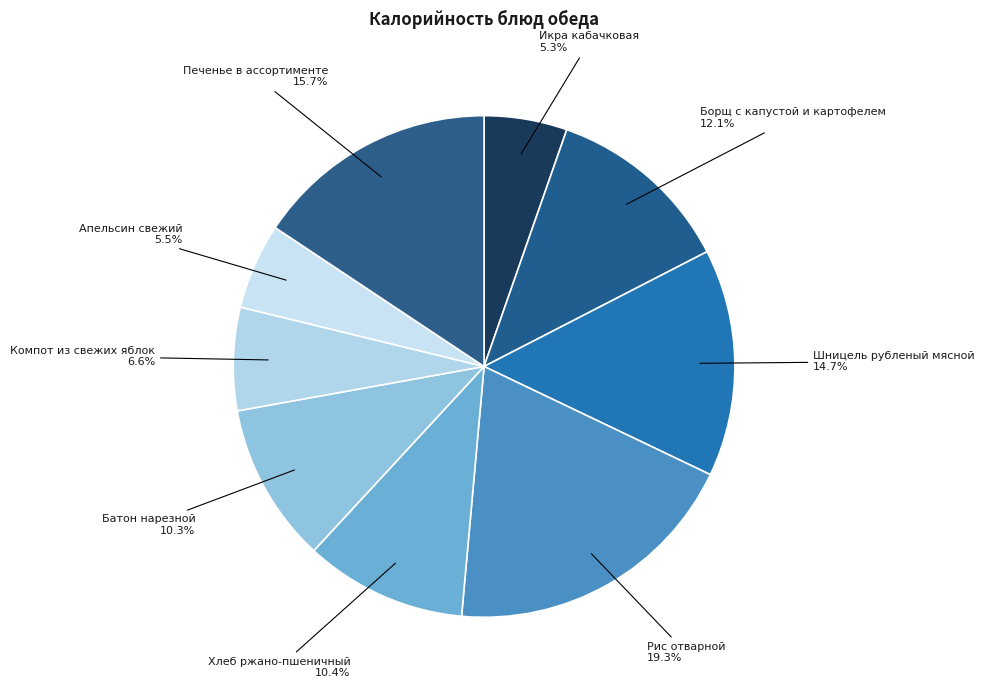

Count the number of slices in the pie.

9